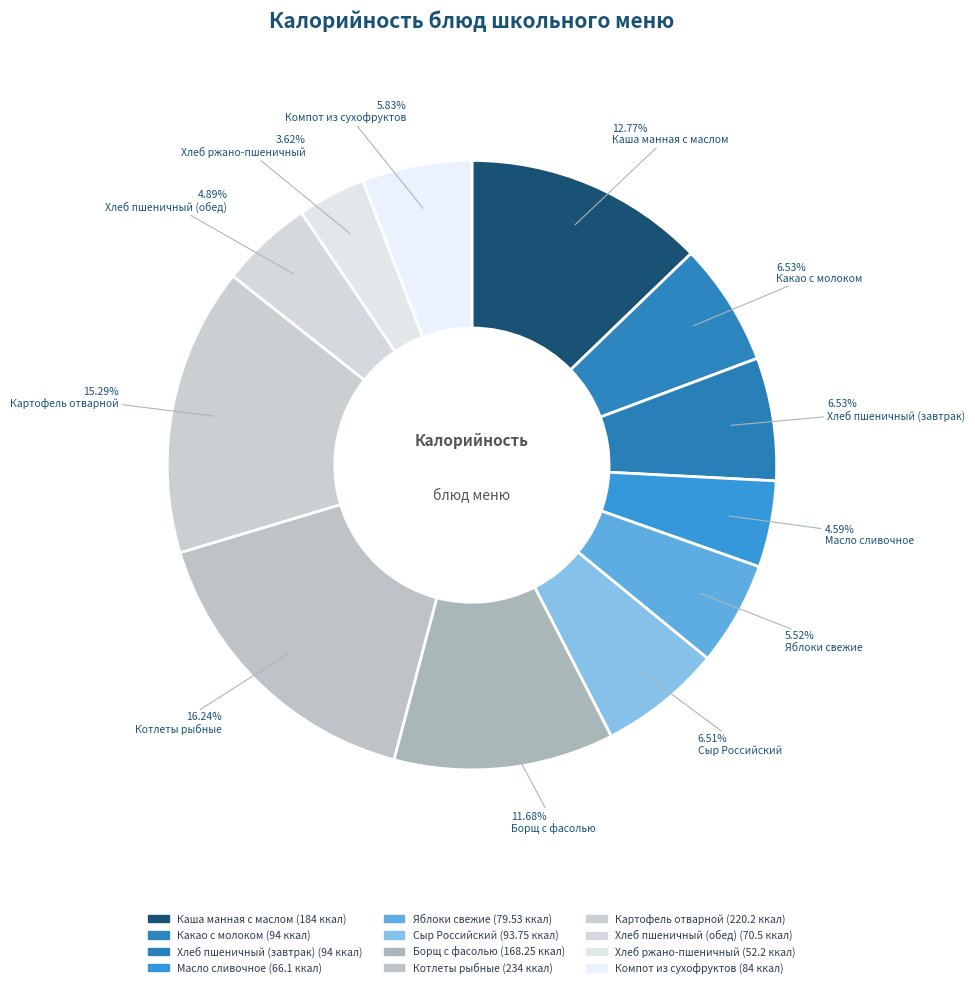

What percentage is the Борщ с фасолью slice, to the nearest percent?

12%